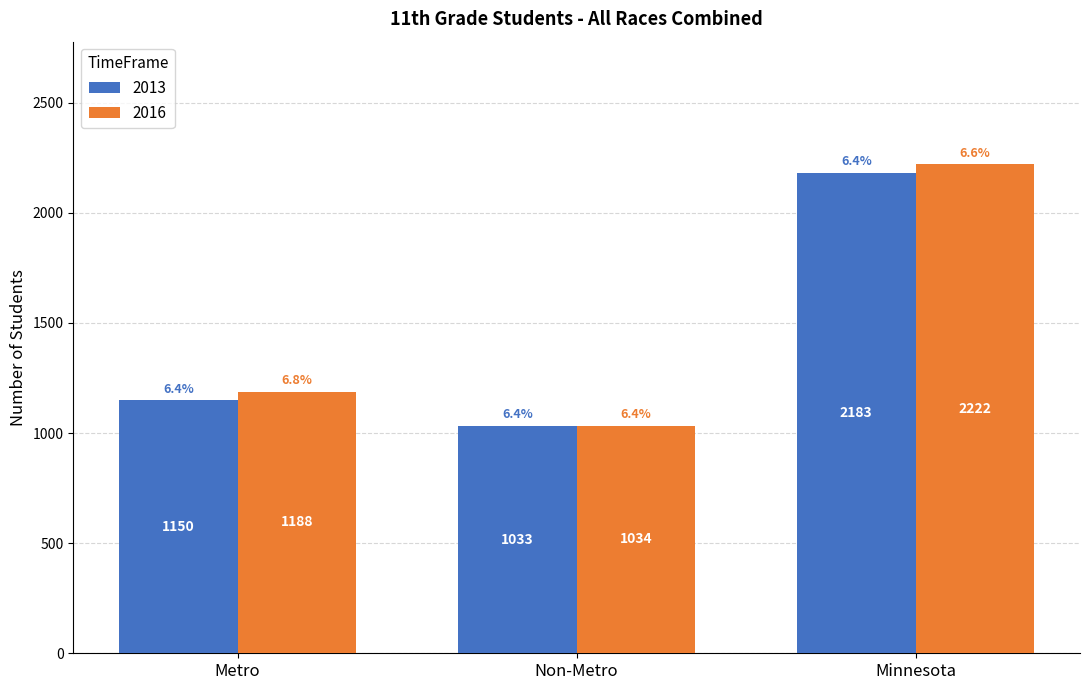

What is the value of the 2013 bar at the 2nd from the left?

1033